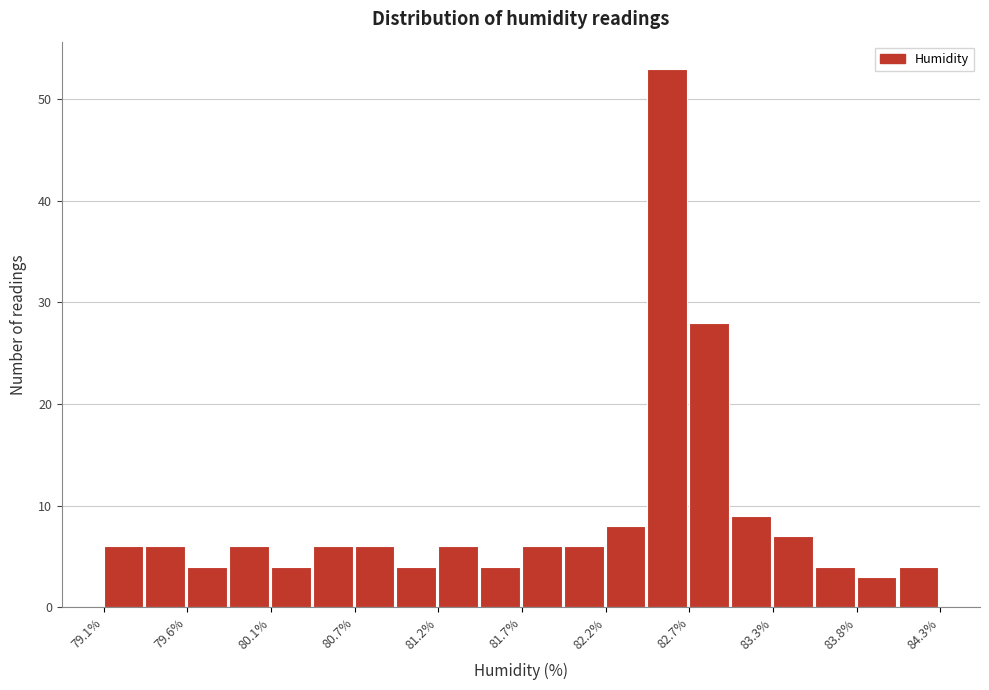

Read against the x-axis, roughly where is the centre of the tallest bar?

82.6